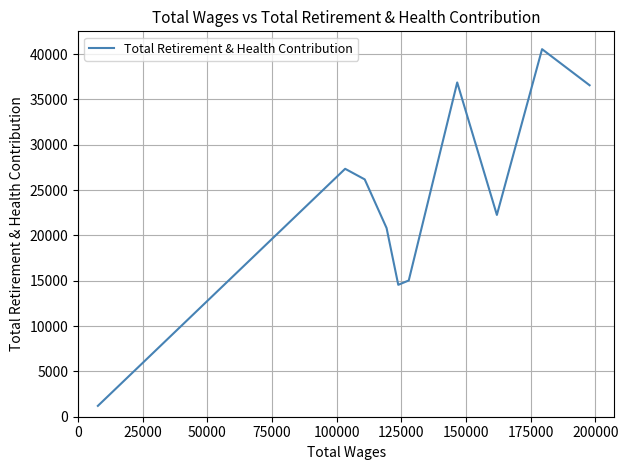

What is the difference between the maximum and minimum values?

39345